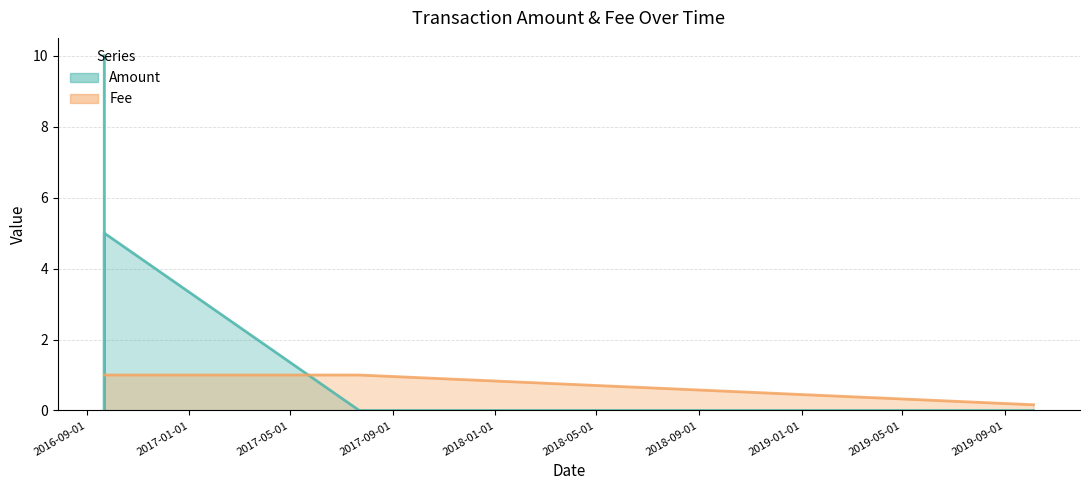

What is the average value of the Fee series?

0.9